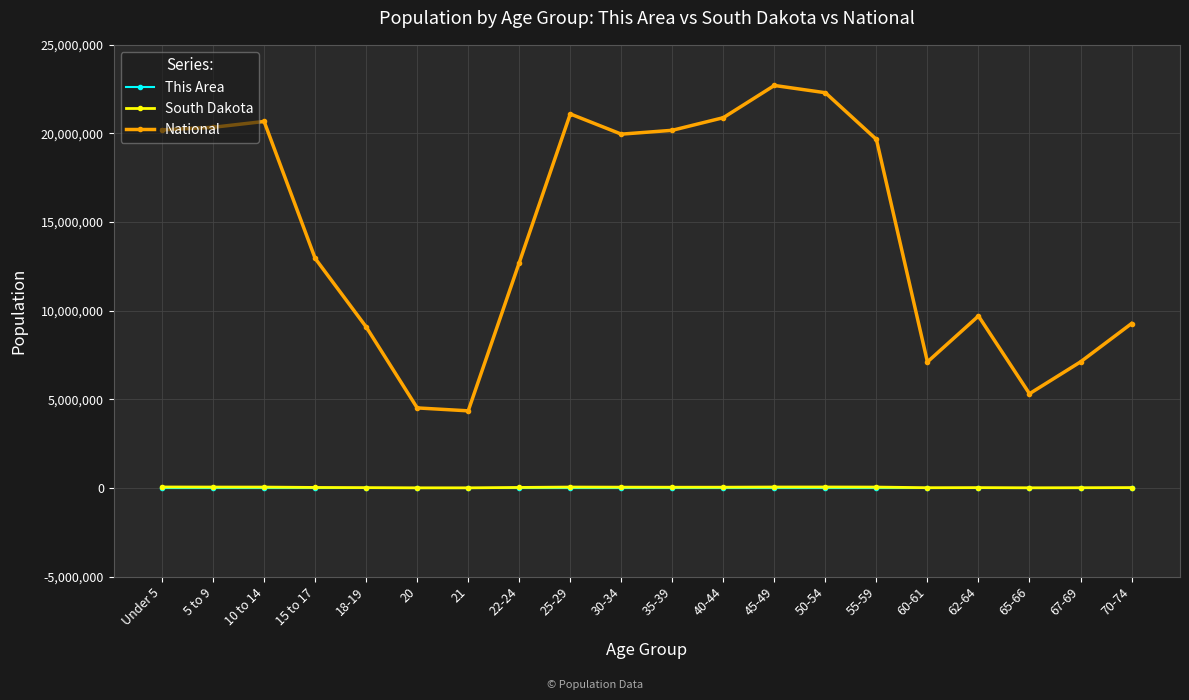

The value of National at 62-64 is 14728660. True or false?

False